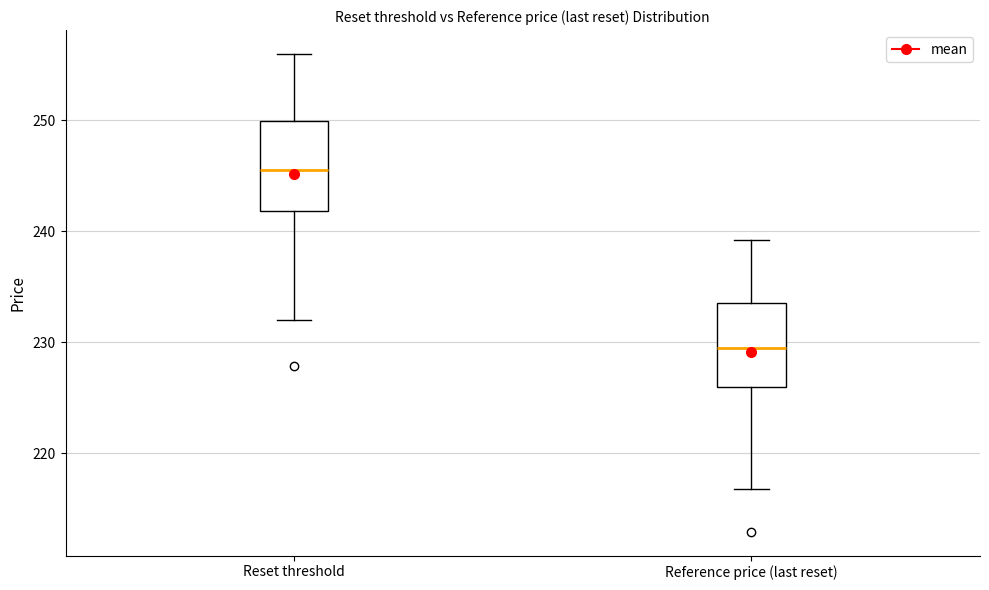

Which box has the lowest median line?

Reference price (last reset)